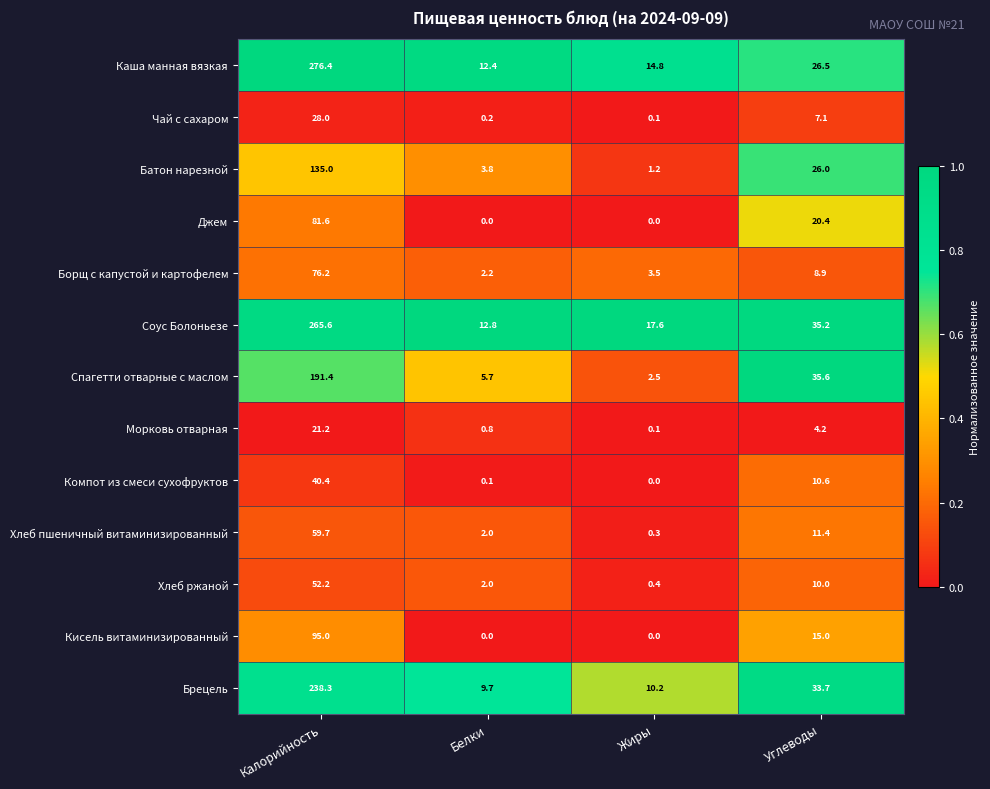

What is the difference between the highest and lowest values at Калорийность?

255.2